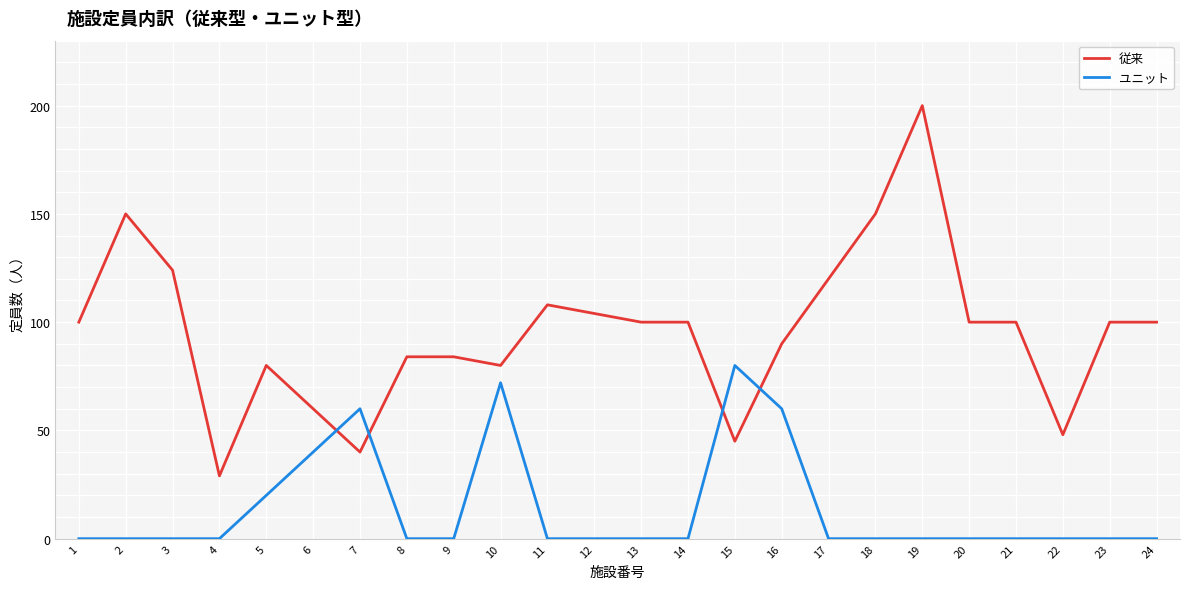

What is the sum of the 従来 values at 24 and 23?

200